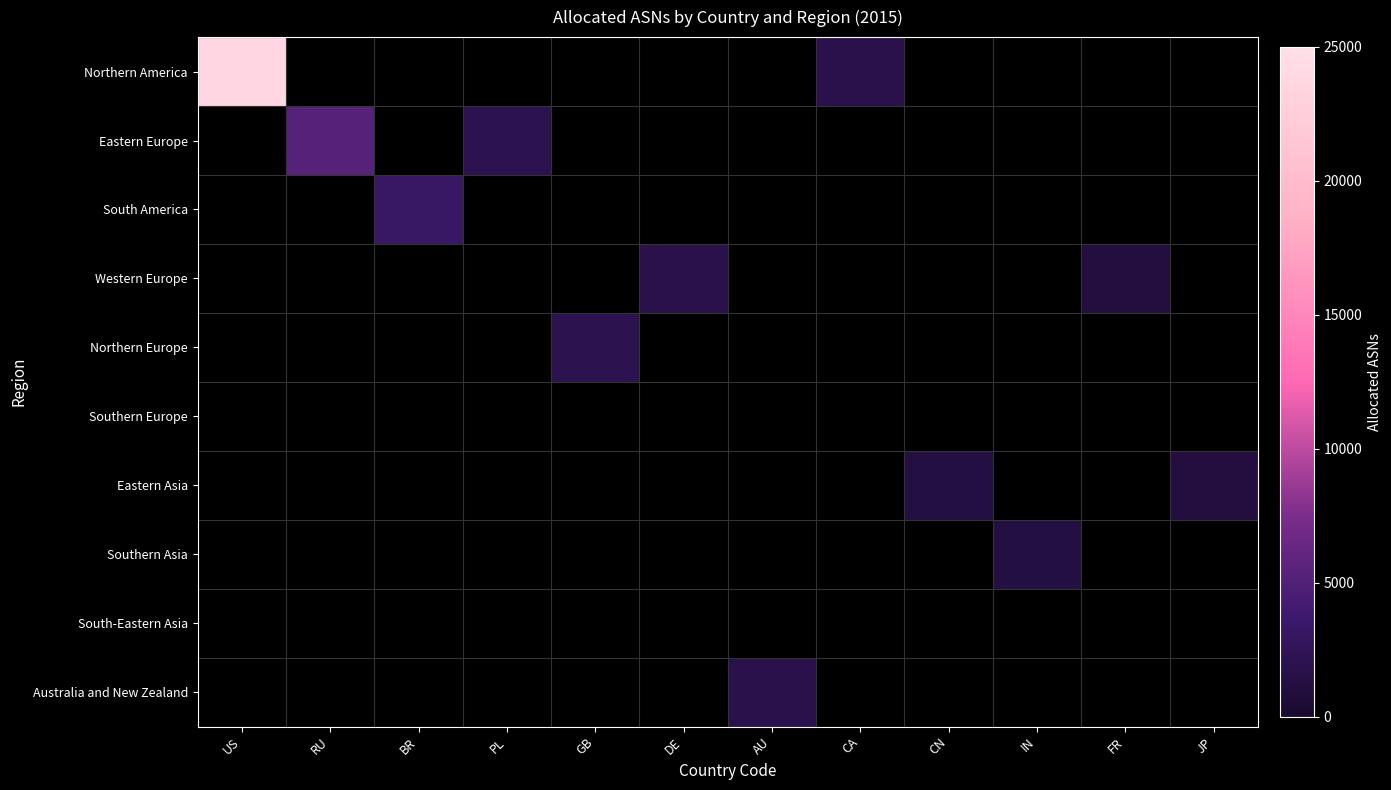

Rank the series by their maximum value, from highest to lowest.

Northern America, Eastern Europe, South America, Northern Europe, Western Europe, Australia and New Zealand, Eastern Asia, Southern Asia, Southern Europe, South-Eastern Asia